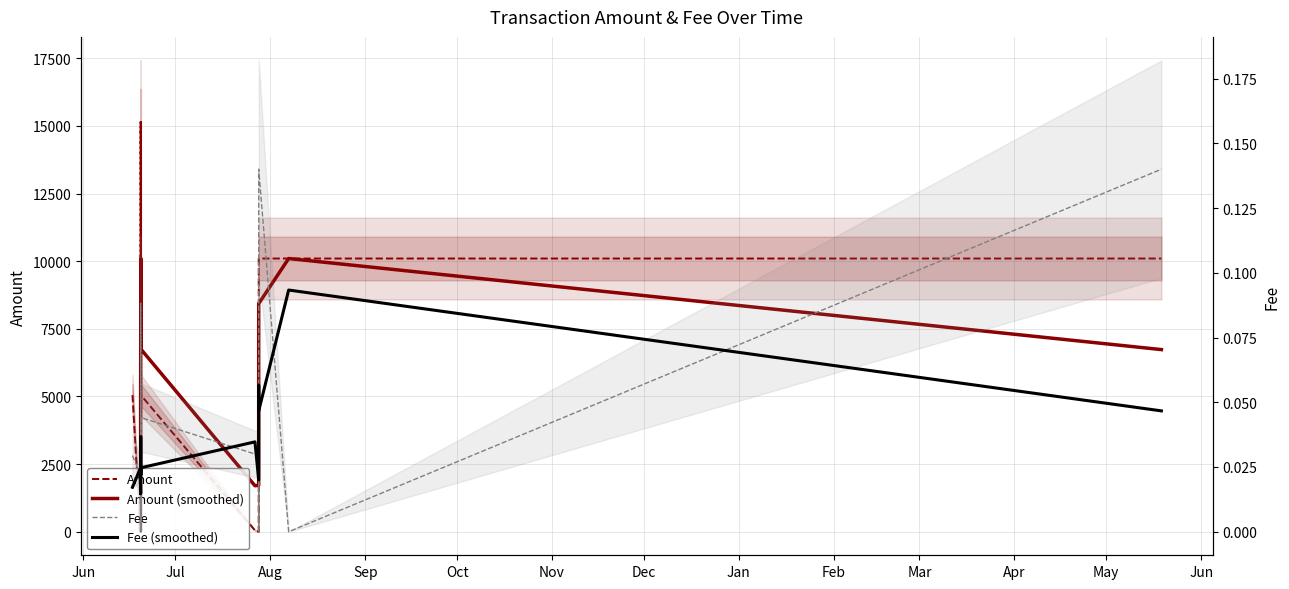

At which label is Fee closest to 0?

Sep